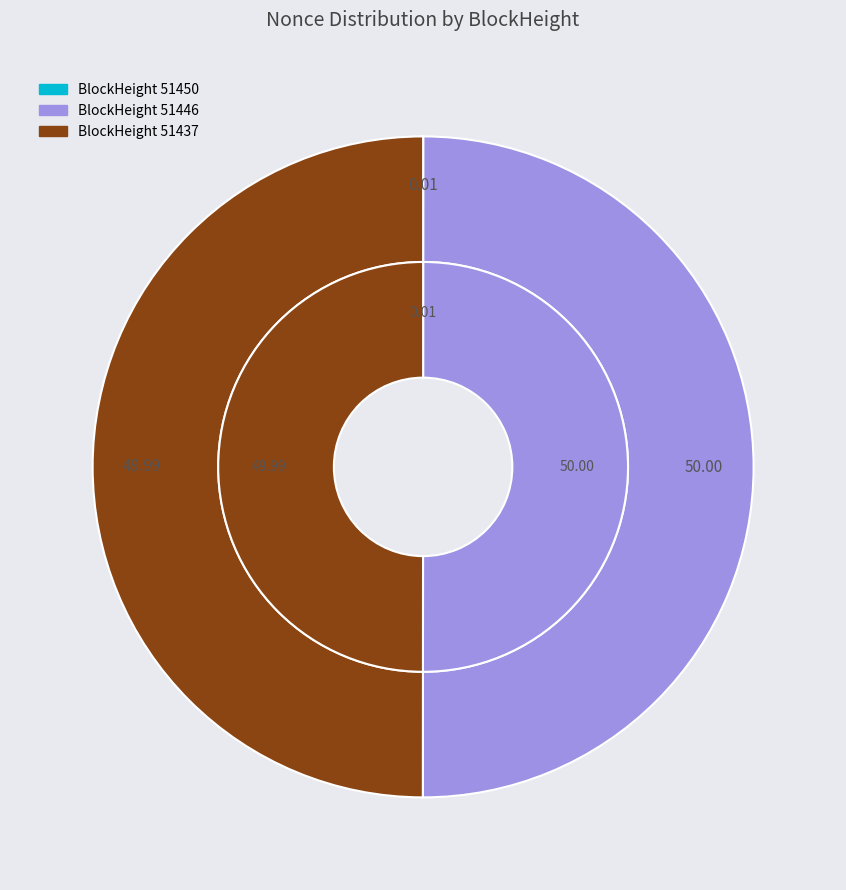

How many segments does this pie chart have?

4